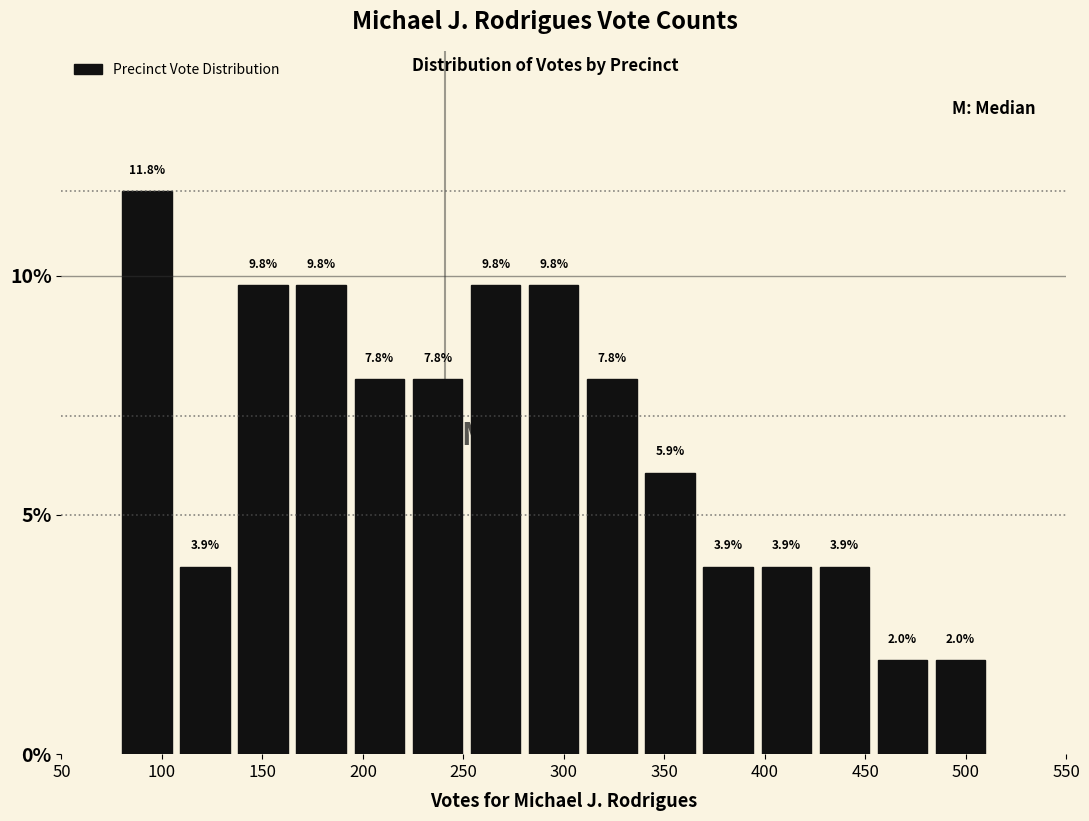

Reading left to right, list every bar in this chart as the range it spans on the x-axis followed by its height. The bar edges are not printed on the chart, so give them approximately, as read against the axis.

80 to 105: 11.8
105 to 135: 3.9
135 to 165: 9.8
165 to 195: 9.8
195 to 225: 7.8
225 to 250: 7.8
250 to 280: 9.8
280 to 310: 9.8
310 to 340: 7.8
340 to 365: 5.9
365 to 395: 3.9
395 to 425: 3.9
425 to 455: 3.9
455 to 485: 2.0
485 to 510: 2.0